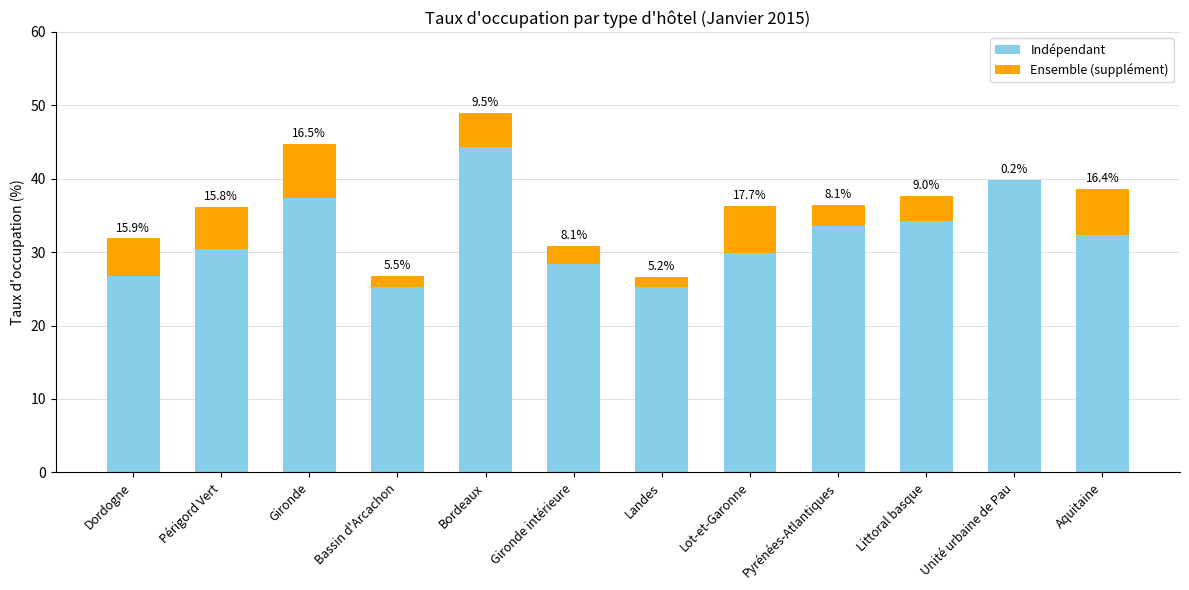

Are the bars horizontal?

No